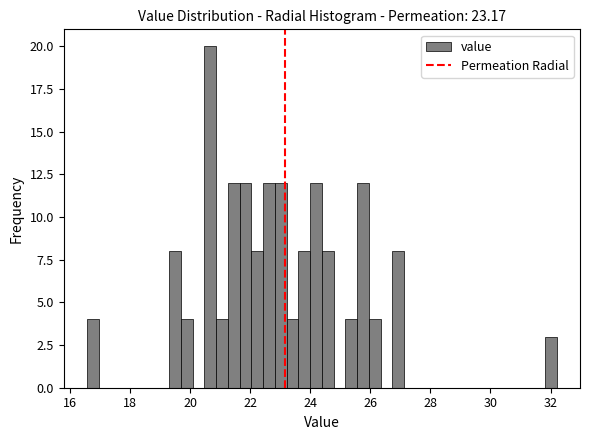

Read against the x-axis, roughly where is the centre of the tallest bar?

20.6